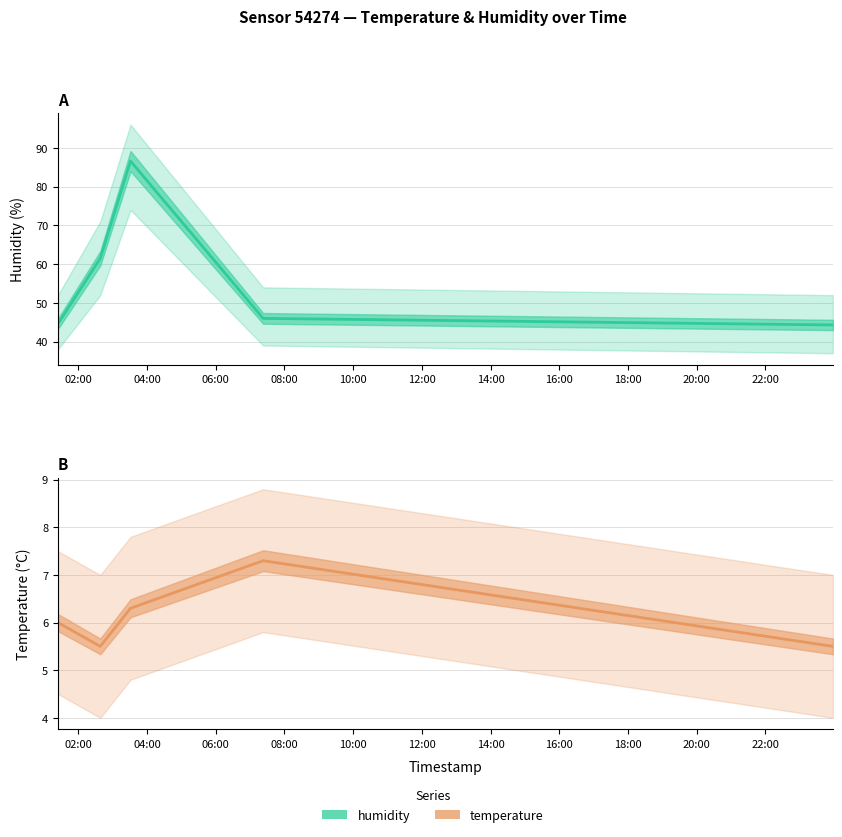

Which series has the largest total across all categories?

humidity